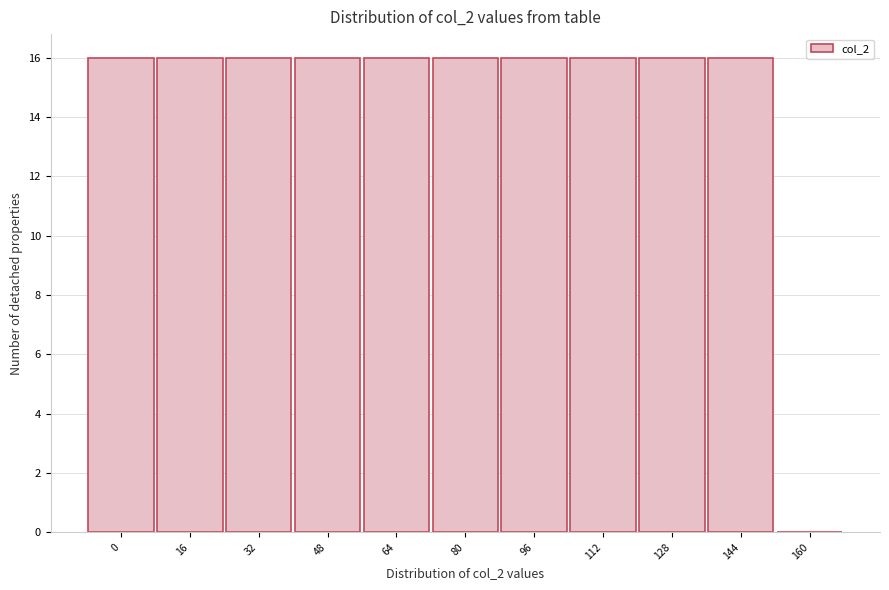

Reading left to right, list all the values displayed in this chart.

0=16	16=16	32=16	48=16	64=16	80=16	96=16	112=16	128=16	144=16	160=0